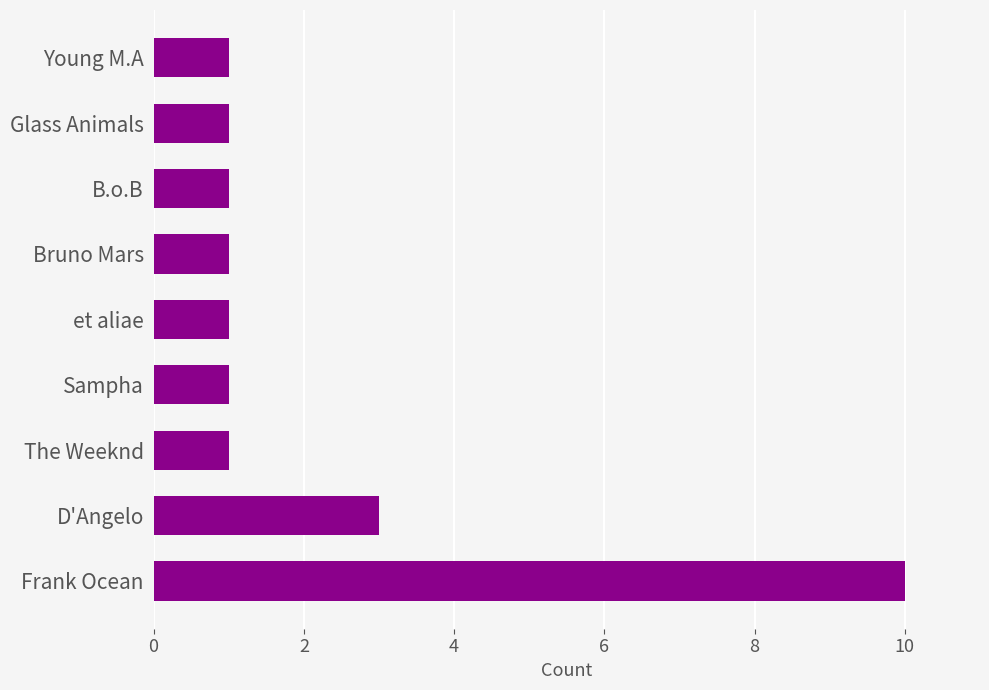

Reading top to bottom, what are all the values shown in this chart?

1	1	1	1	1	1	1	3	10